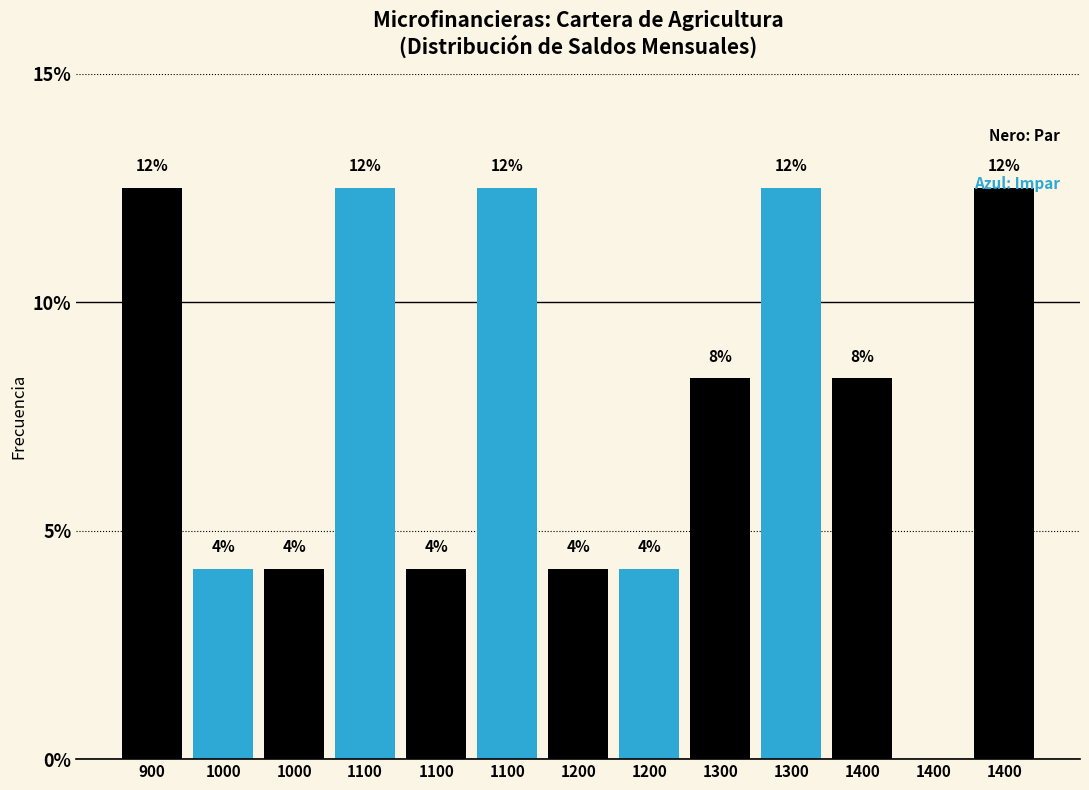

Are the bars horizontal?

No